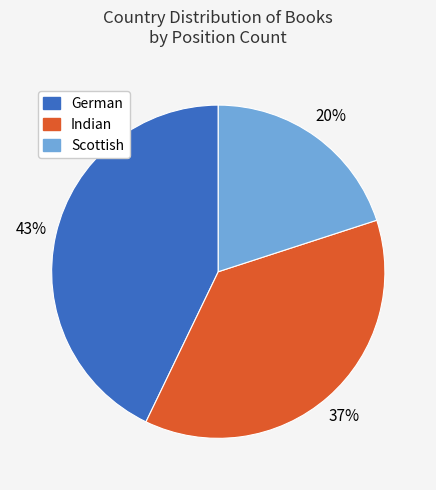

Combined, do Scottish and Indian account for over 50%?

Yes